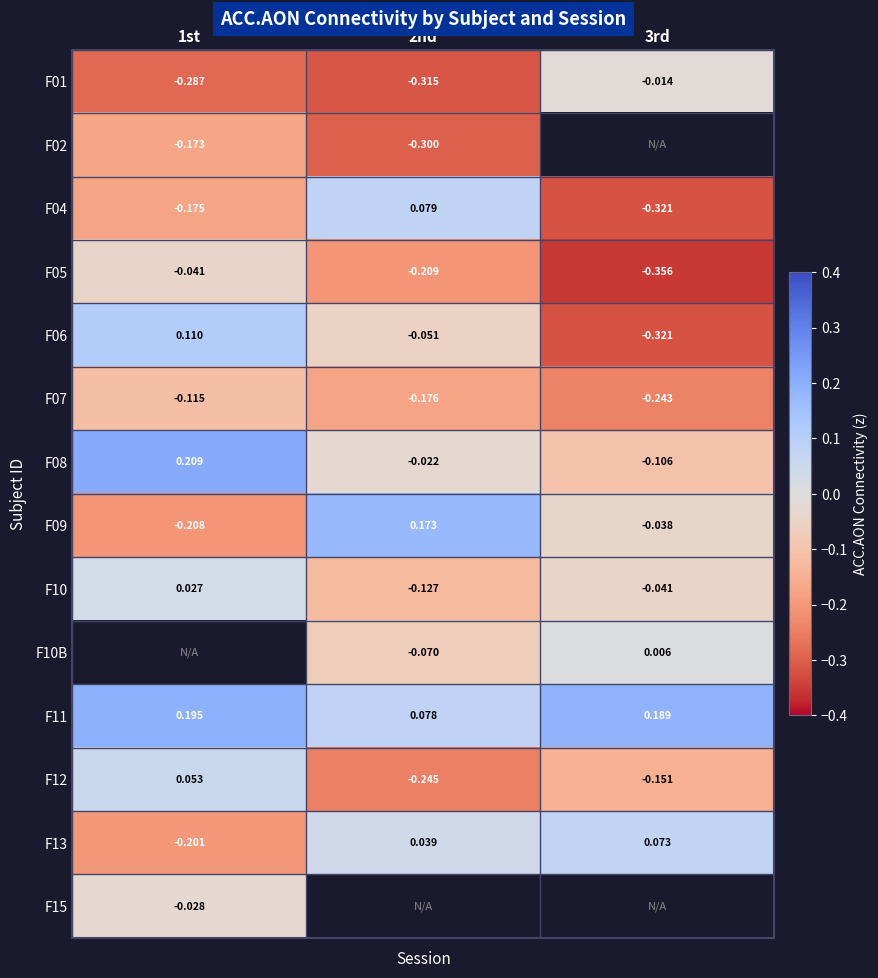

Is the value of F09 at 3rd greater than the value of F13 at 3rd?

No